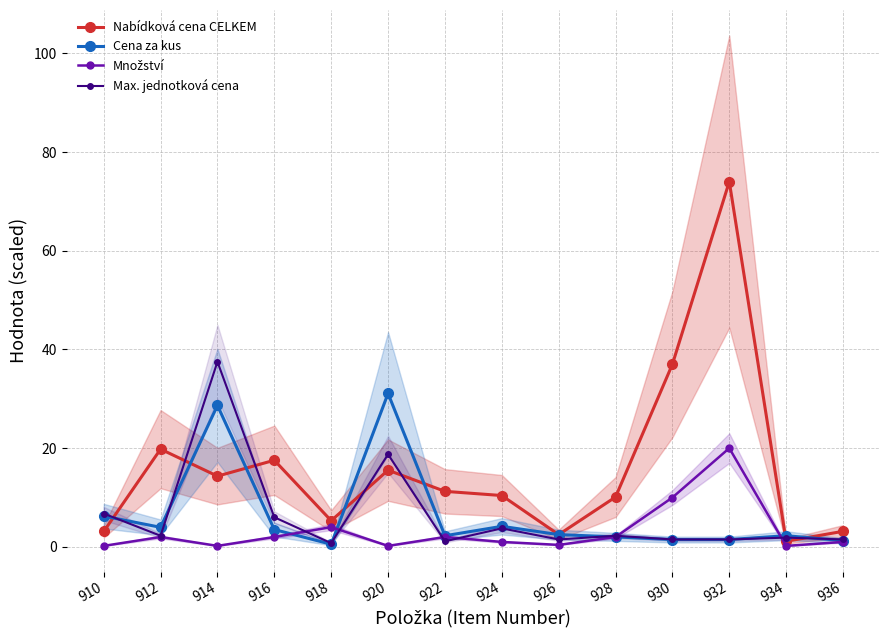

Reading left to right, list all the values displayed in this chart.

Nabídková cena CELKEM: 910=3.1	912=19.8	914=14.3	916=17.6	918=5.3	920=15.5	922=11.2	924=10.4	926=2.5	928=10.1	930=37.0	932=74.0	934=1.1	936=3.1
Cena za kus: 910=6.2	912=4.0	914=28.7	916=3.5	918=0.5	920=31.1	922=2.2	924=4.2	926=2.5	928=2.0	930=1.5	932=1.5	934=2.3	936=1.3
Množství: 910=0.2	912=2.0	914=0.2	916=2.0	918=4.0	920=0.2	922=2.0	924=1.0	926=0.4	928=2.0	930=10.0	932=20.0	934=0.2	936=1.0
Max. jednotková cena: 910=6.8	912=2.2	914=37.5	916=6.0	918=0.8	920=18.8	922=1.1	924=3.8	926=1.5	928=2.2	930=1.5	932=1.5	934=1.9	936=1.5